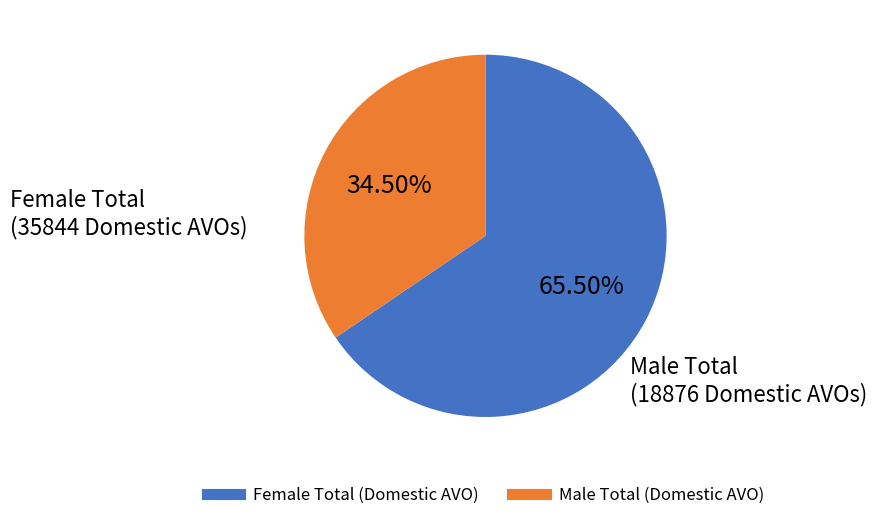

Do Female Total (Domestic AVO) and Male Total (Domestic AVO) together represent more than half of the pie?

Yes